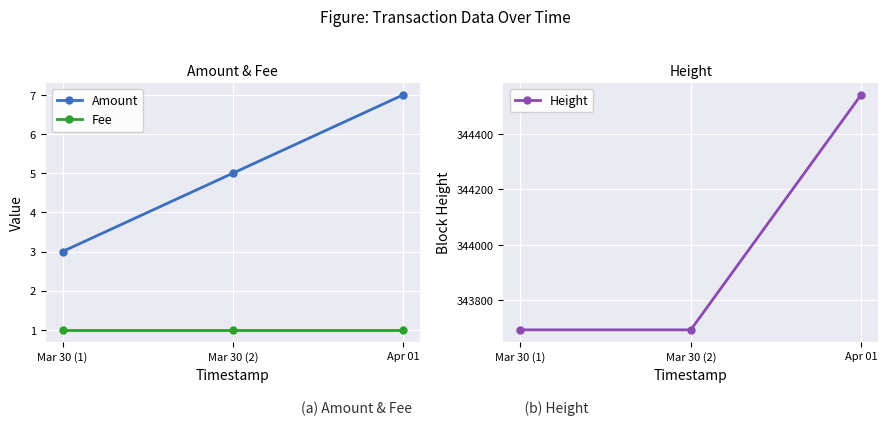

Which series has the largest total across all categories?

Height